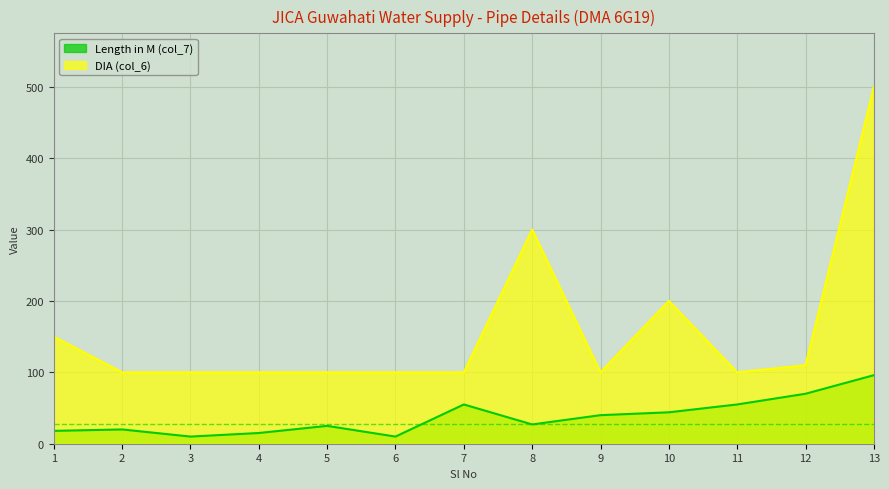

Count the number of data series in this chart.

2